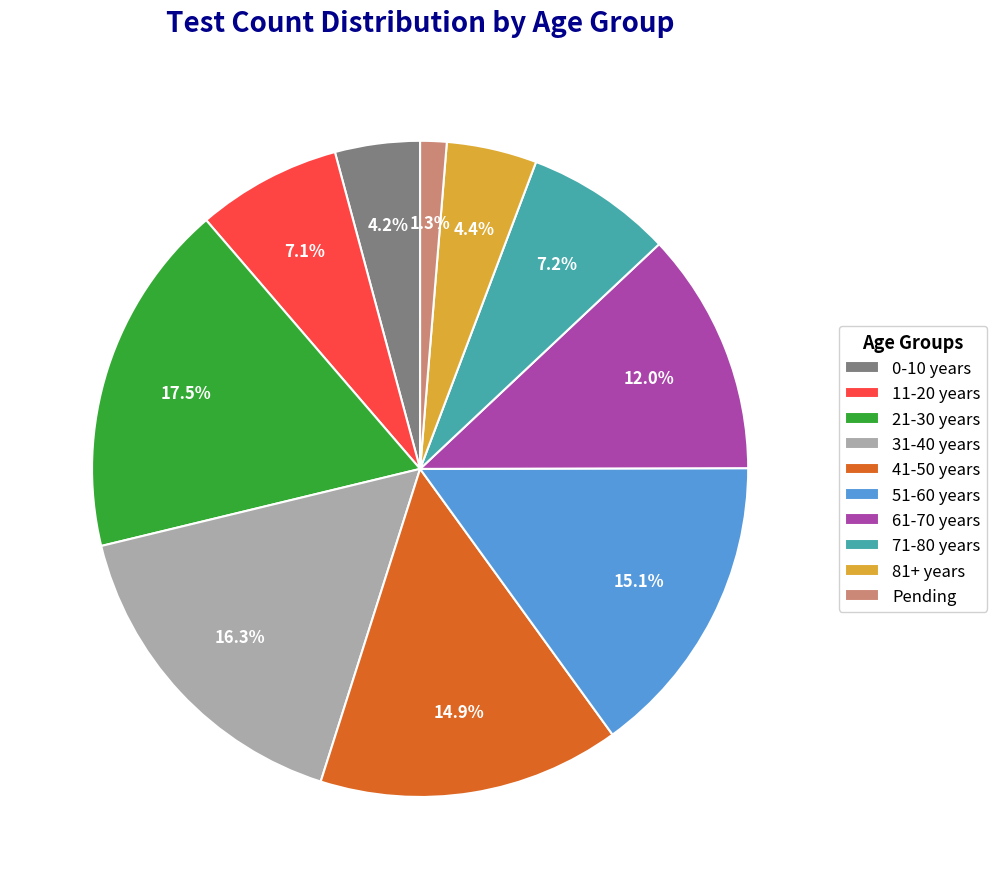

What percentage is the 31-40 years slice, to the nearest percent?

16%